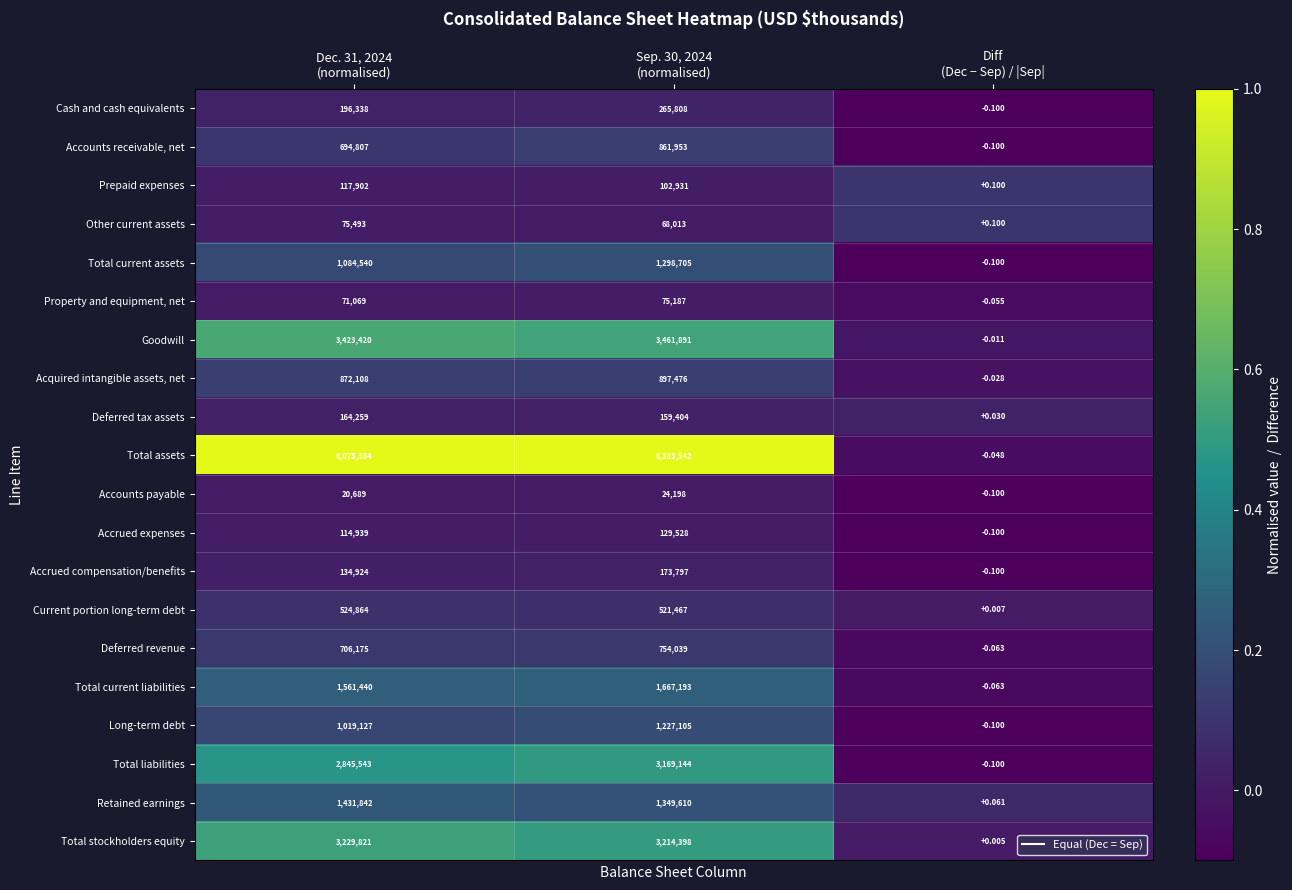

List the series in order of their peak value, highest first.

Total assets, Goodwill, Total stockholders equity, Total liabilities, Total current liabilities, Retained earnings, Total current assets, Long-term debt, Acquired intangible assets, net, Accounts receivable, net, Deferred revenue, Current portion long-term debt, Cash and cash equivalents, Accrued compensation/benefits, Deferred tax assets, Accrued expenses, Prepaid expenses, Other current assets, Property and equipment, net, Accounts payable